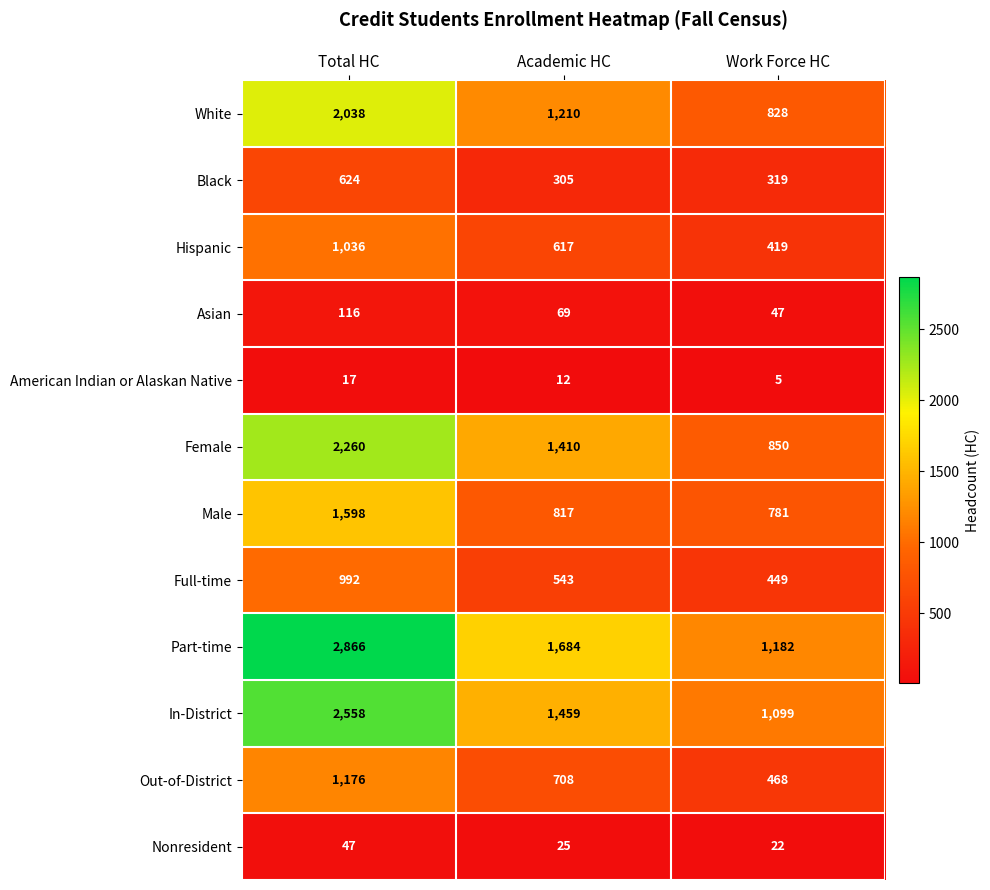

What is the sum of all Male values?

3196